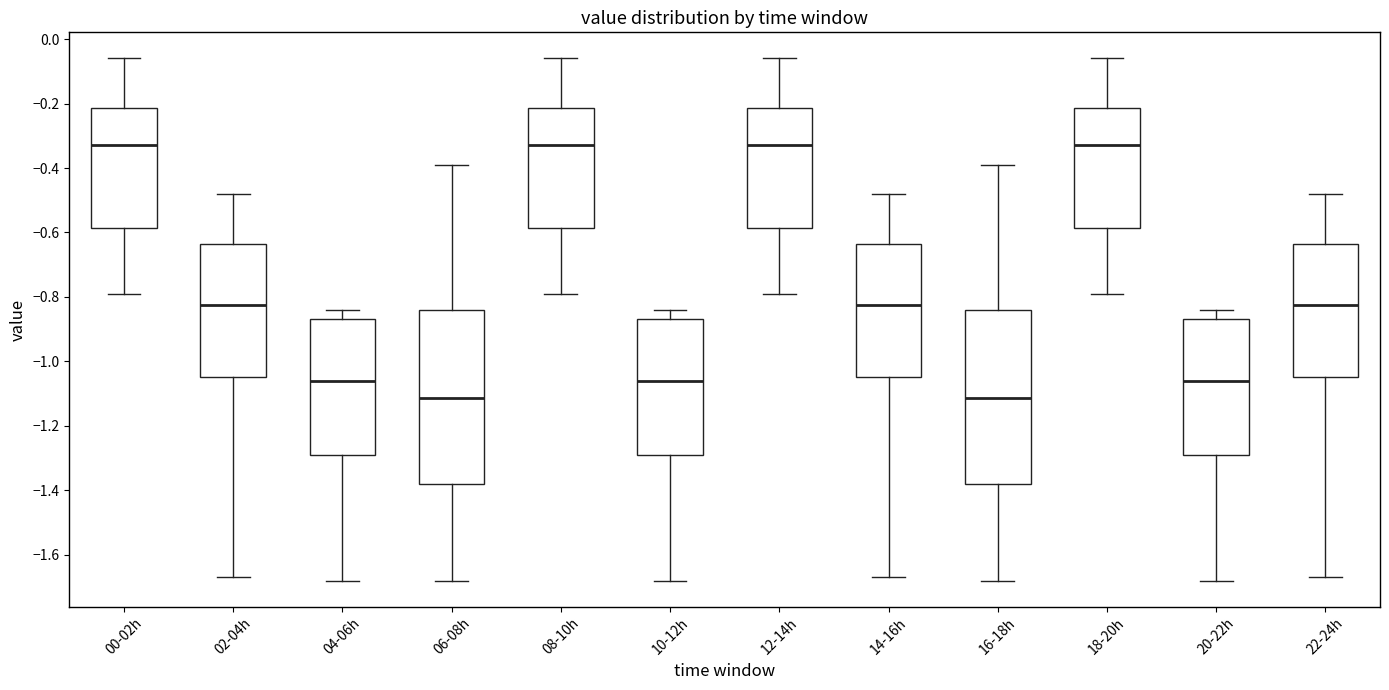

Reading left to right, transcribe this box plot: for each box, give where its median line is, the range the box spans, and where its two whiskers end, as read against the y-axis. The values are not printed on the chart, so give them approximately, as read against the axis.

00-02h: median -0.32, box -0.58 to -0.22, whiskers -0.78 to -0.06
02-04h: median -0.82, box -1.04 to -0.64, whiskers -1.66 to -0.48
04-06h: median -1.06, box -1.28 to -0.86, whiskers -1.68 to -0.84
06-08h: median -1.12, box -1.38 to -0.84, whiskers -1.68 to -0.38
08-10h: median -0.32, box -0.58 to -0.22, whiskers -0.78 to -0.06
10-12h: median -1.06, box -1.28 to -0.86, whiskers -1.68 to -0.84
12-14h: median -0.32, box -0.58 to -0.22, whiskers -0.78 to -0.06
14-16h: median -0.82, box -1.04 to -0.64, whiskers -1.66 to -0.48
16-18h: median -1.12, box -1.38 to -0.84, whiskers -1.68 to -0.38
18-20h: median -0.32, box -0.58 to -0.22, whiskers -0.78 to -0.06
20-22h: median -1.06, box -1.28 to -0.86, whiskers -1.68 to -0.84
22-24h: median -0.82, box -1.04 to -0.64, whiskers -1.66 to -0.48